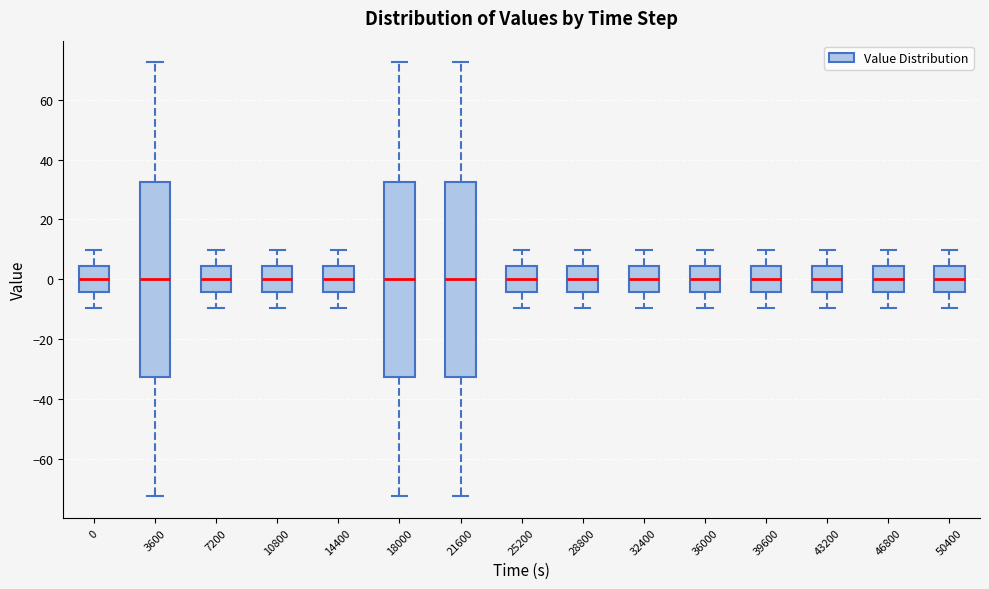

Reading left to right, transcribe this box plot: for each box, give where its median line is, the range the box spans, and where its two whiskers end, as read against the y-axis. The values are not printed on the chart, so give them approximately, as read against the axis.

0: median 0, box -4 to 4, whiskers -10 to 10
3600: median 0, box -32 to 32, whiskers -72 to 72
7200: median 0, box -4 to 4, whiskers -10 to 10
10800: median 0, box -4 to 4, whiskers -10 to 10
14400: median 0, box -4 to 4, whiskers -10 to 10
18000: median 0, box -32 to 32, whiskers -72 to 72
21600: median 0, box -32 to 32, whiskers -72 to 72
25200: median 0, box -4 to 4, whiskers -10 to 10
28800: median 0, box -4 to 4, whiskers -10 to 10
32400: median 0, box -4 to 4, whiskers -10 to 10
36000: median 0, box -4 to 4, whiskers -10 to 10
39600: median 0, box -4 to 4, whiskers -10 to 10
43200: median 0, box -4 to 4, whiskers -10 to 10
46800: median 0, box -4 to 4, whiskers -10 to 10
50400: median 0, box -4 to 4, whiskers -10 to 10